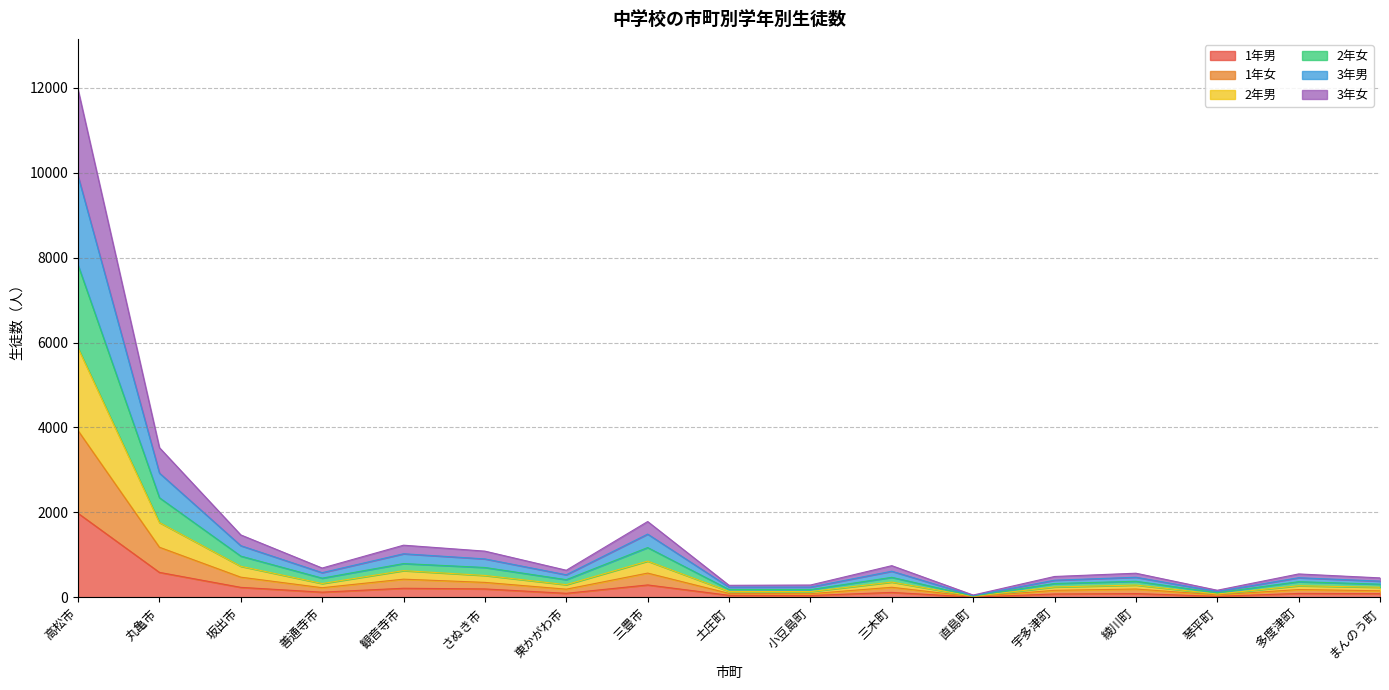

True or false: 3年女 has more than 0 points higher than both neighbors.

True